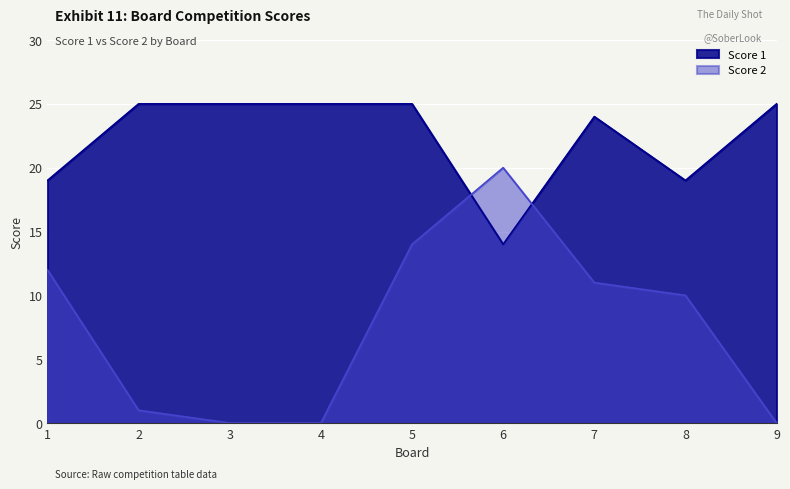

Reading left to right, what are all the values shown in this chart?

Score 1: 19	25	25	25	25	14	24	19	25
Score 2: 12	1	0	0	14	20	11	10	0